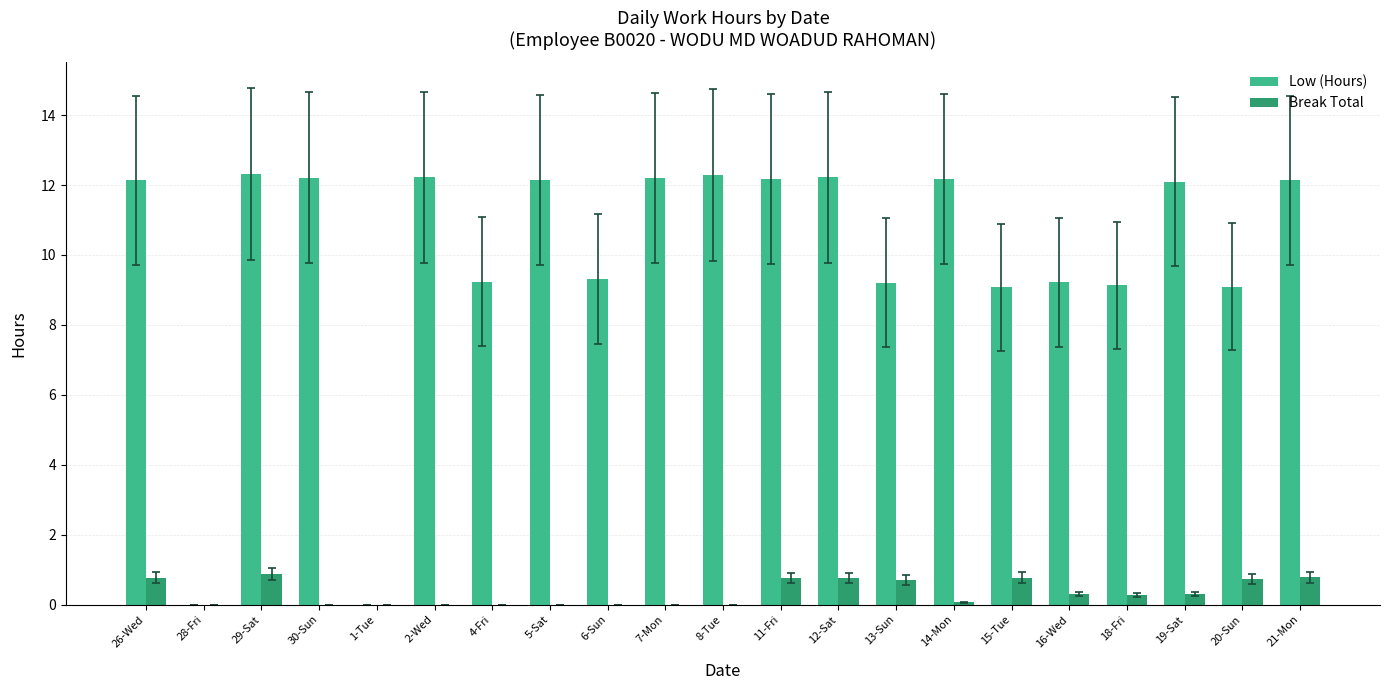

Which series has the largest total across all categories?

Low (Hours)